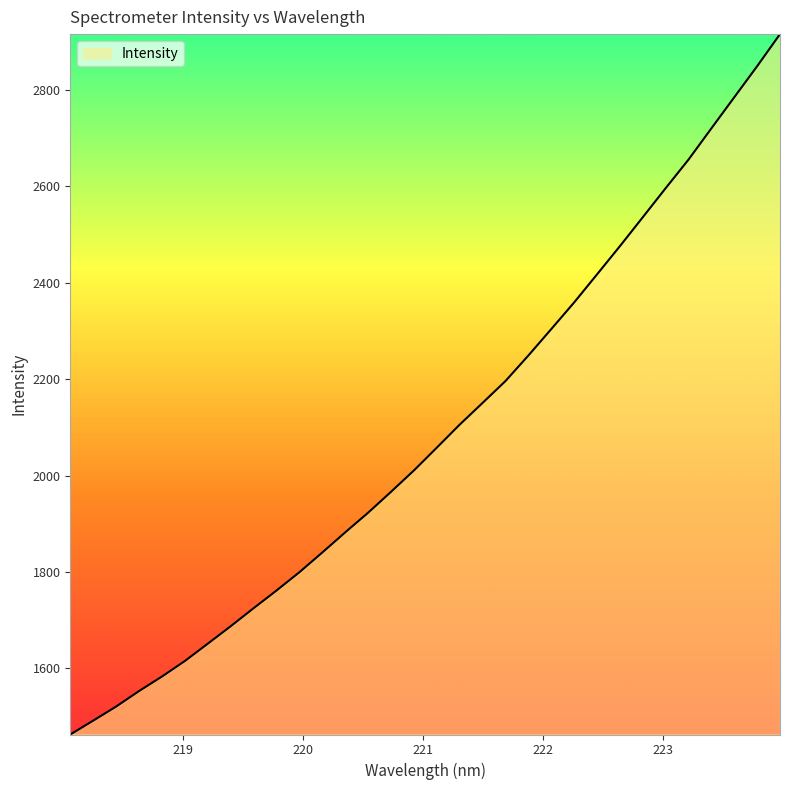

What is the difference between the maximum and minimum values?

1451.7